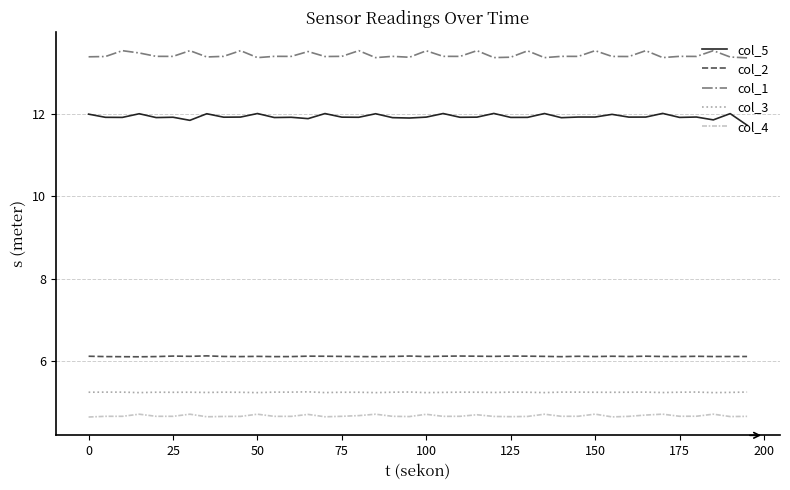

Which series has the largest total across all categories?

col_1